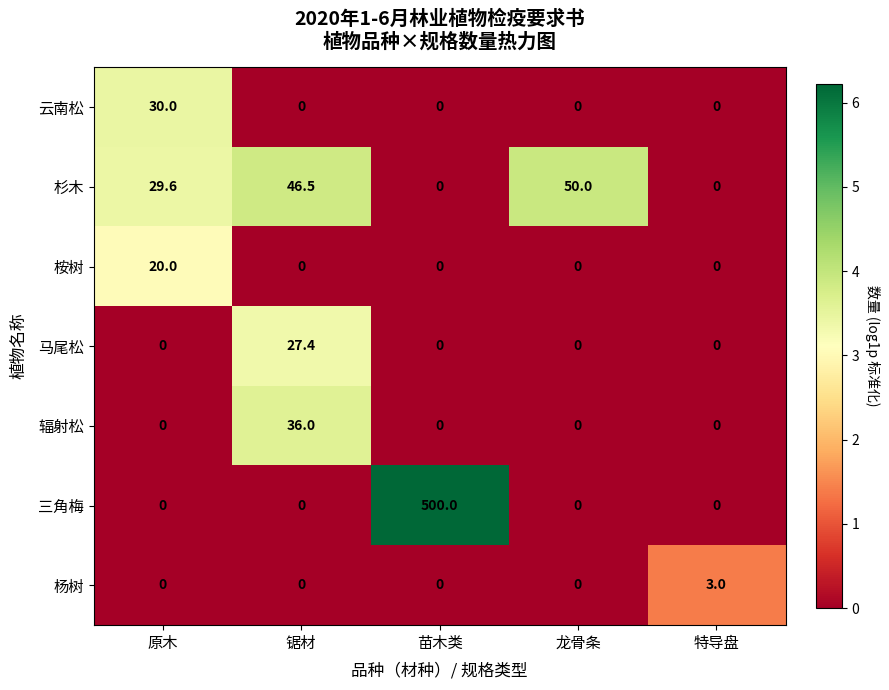

What is the greatest value displayed?

500.0